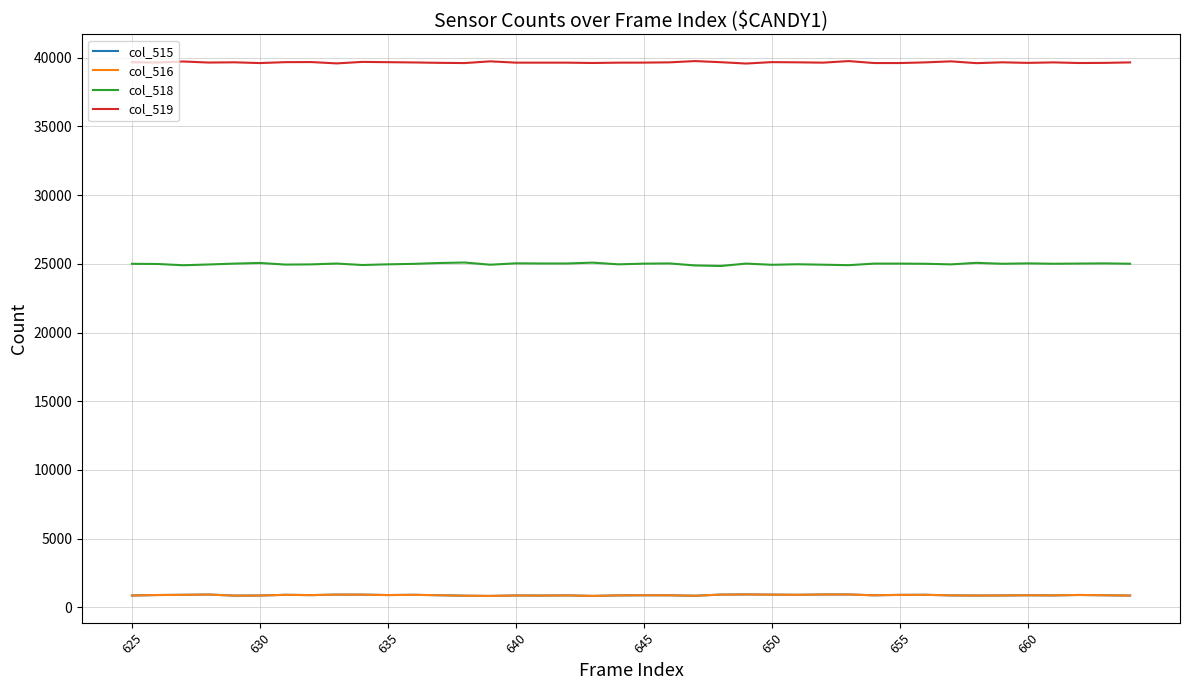

What is the maximum value shown in the chart?

39756